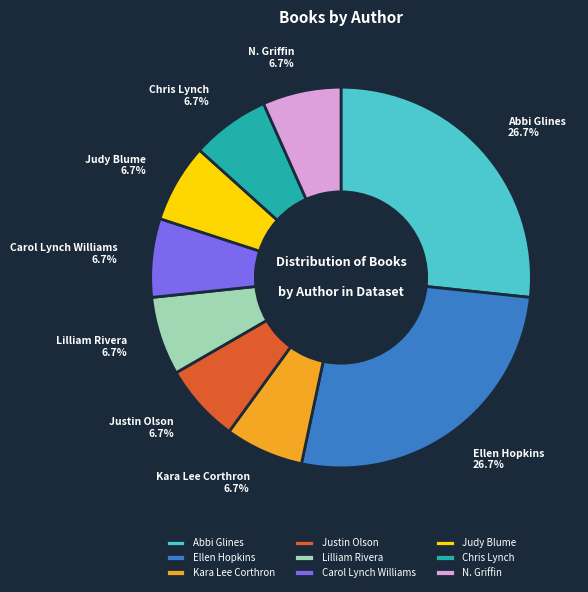

Count the number of slices in the pie.

9